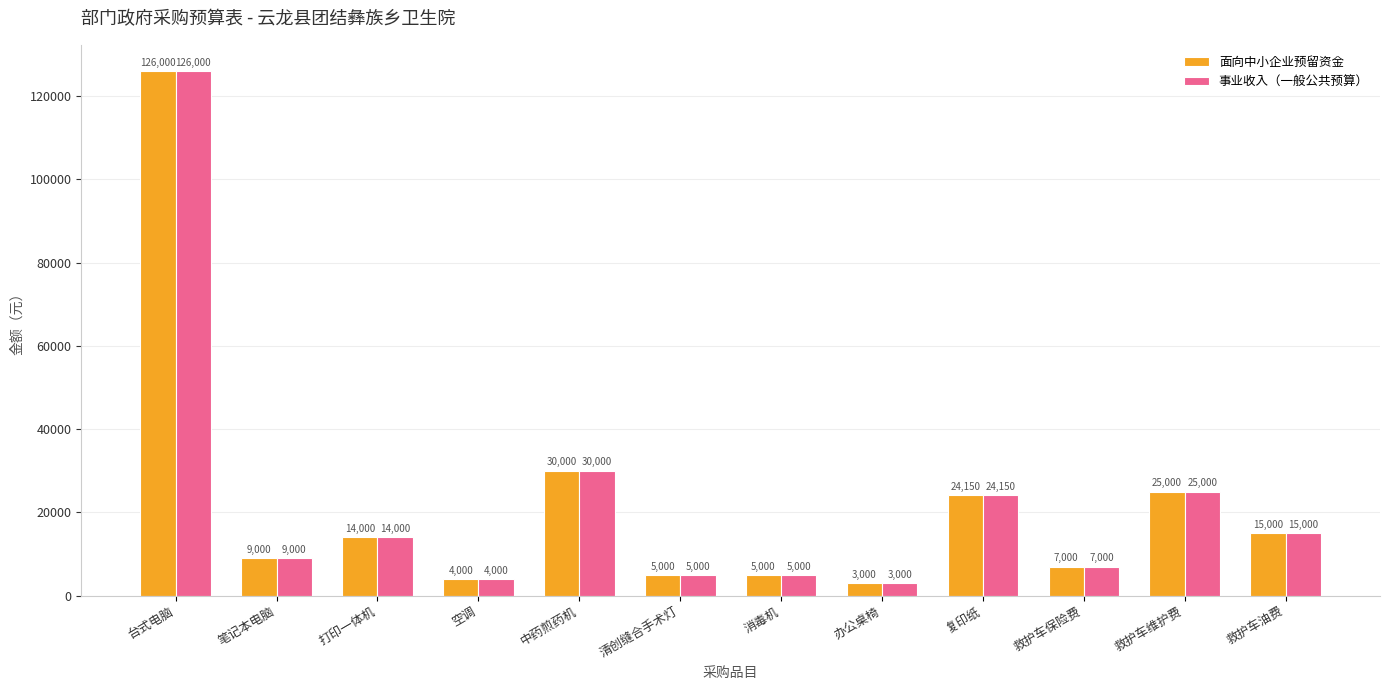

What is the maximum value shown in the chart?

126000